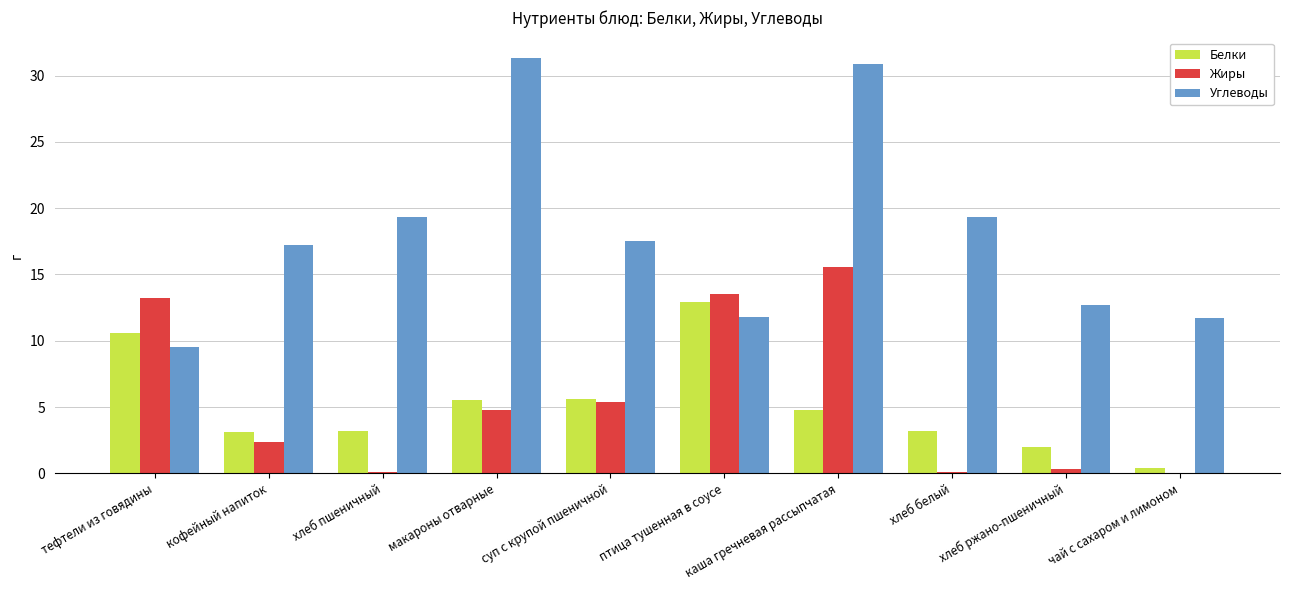

Which category has the highest value in the Жиры series?

каша гречневая рассыпчатая